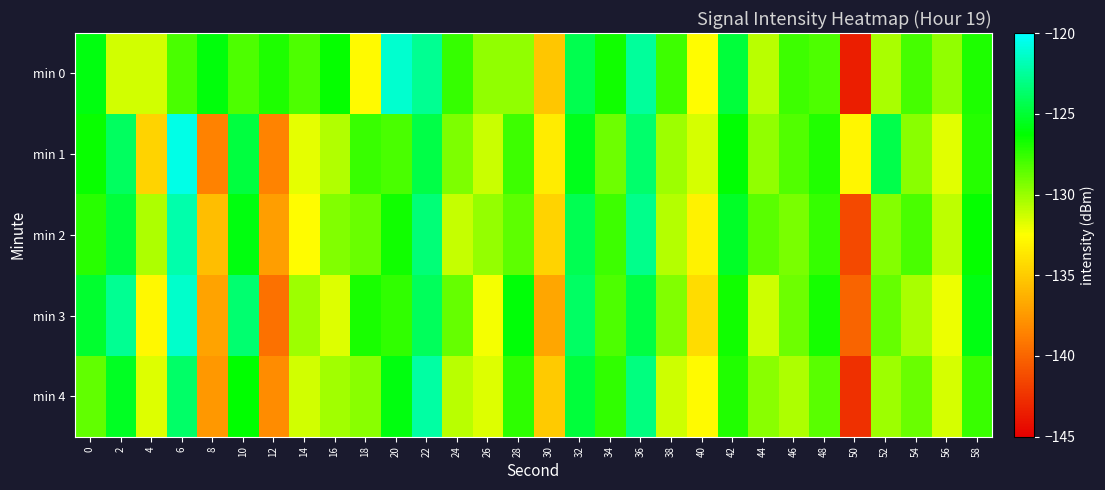

What is the smallest value displayed?

-143.5